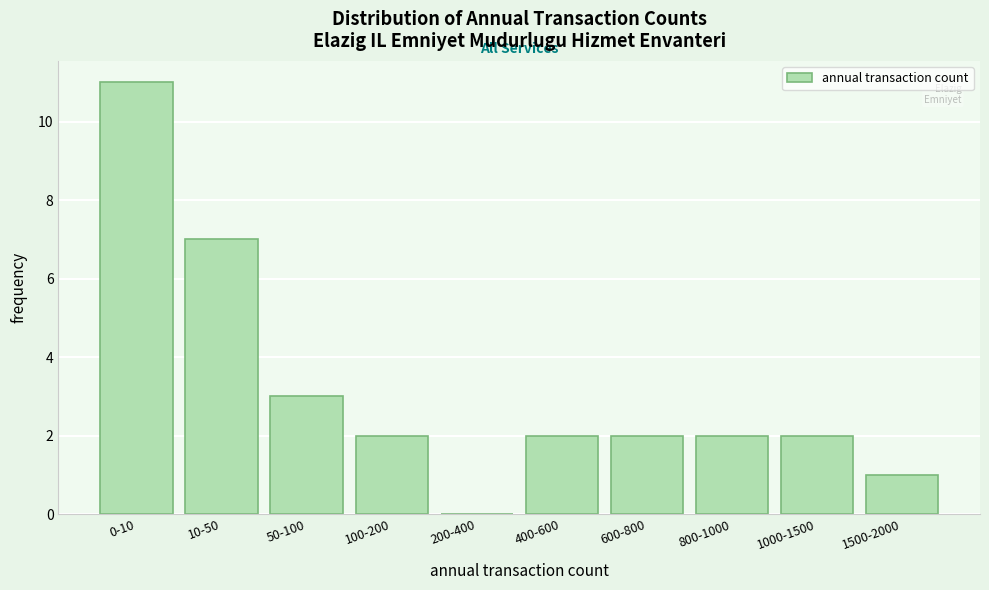

Reading right to left, list all the values displayed in this chart.

1500-2000=1	1000-1500=2	800-1000=2	600-800=2	400-600=2	200-400=0	100-200=2	50-100=3	10-50=7	0-10=11